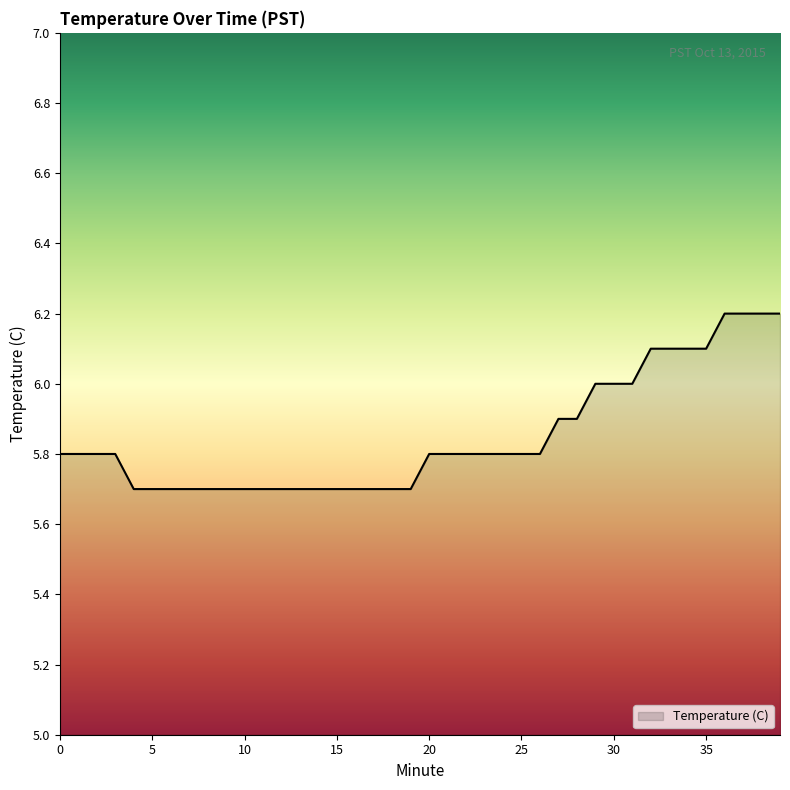

How many lines are shown in the chart?

1